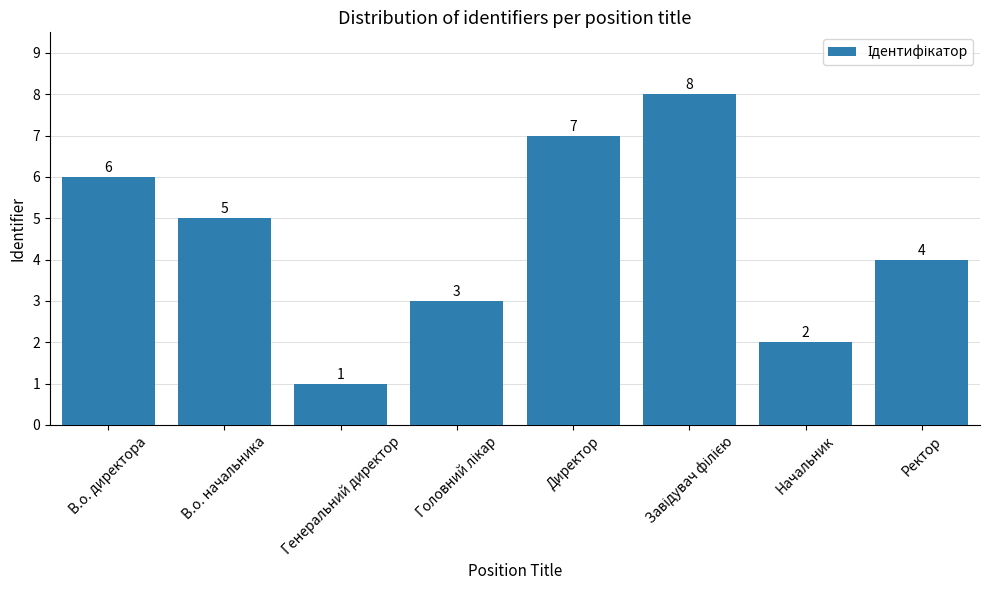

Count the number of categories in the chart.

8